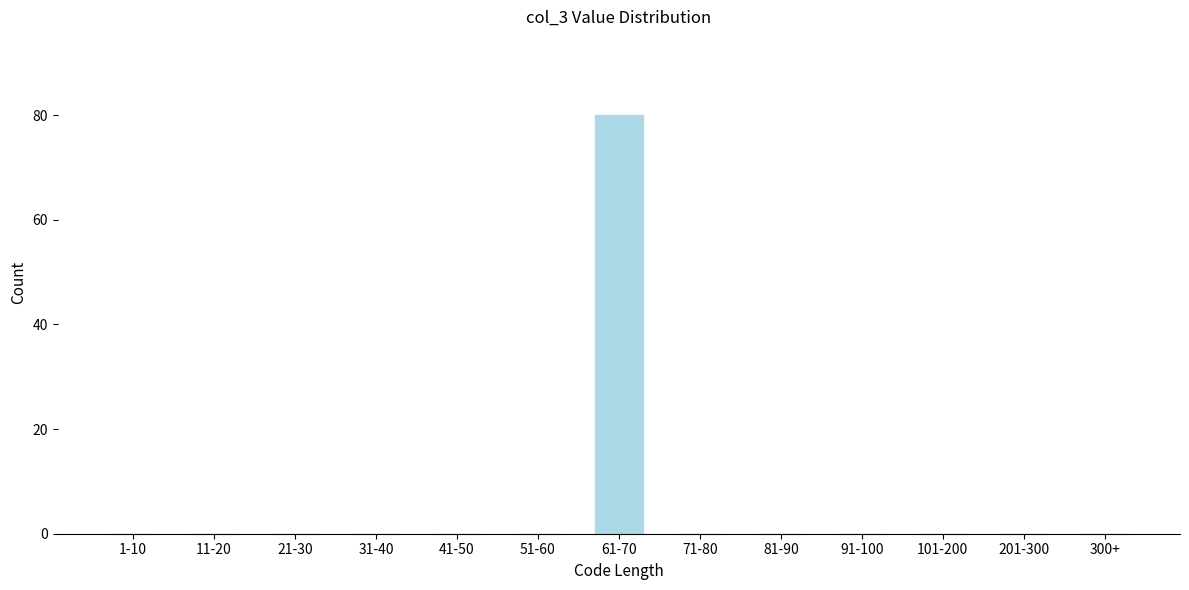

Reading right to left, list all the values displayed in this chart.

300+=0	201-300=0	101-200=0	91-100=0	81-90=0	71-80=0	61-70=80	51-60=0	41-50=0	31-40=0	21-30=0	11-20=0	1-10=0